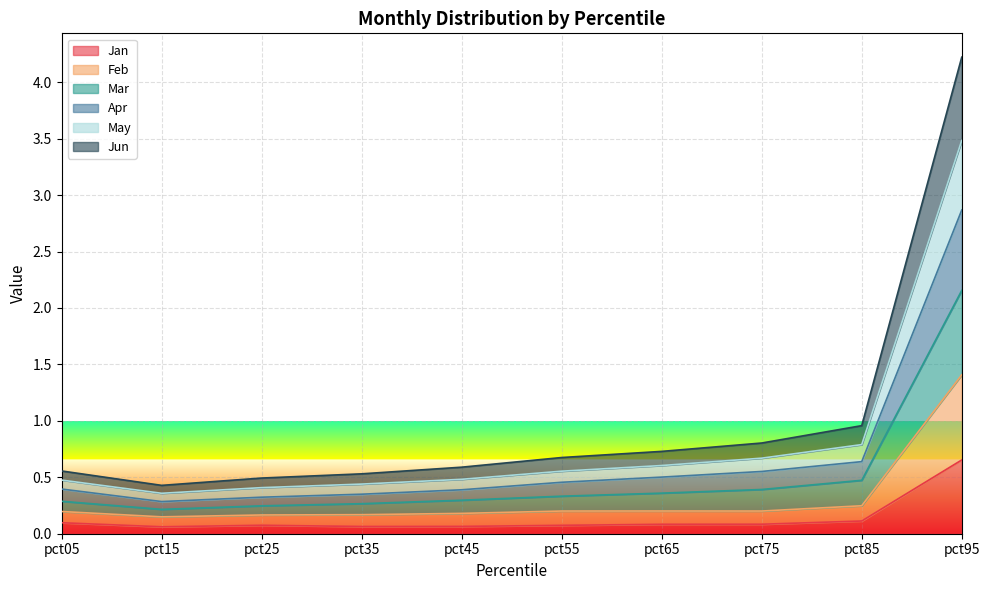

List the series in order of their overall mean, lowest first.

Jan, Feb, May, Apr, Jun, Mar